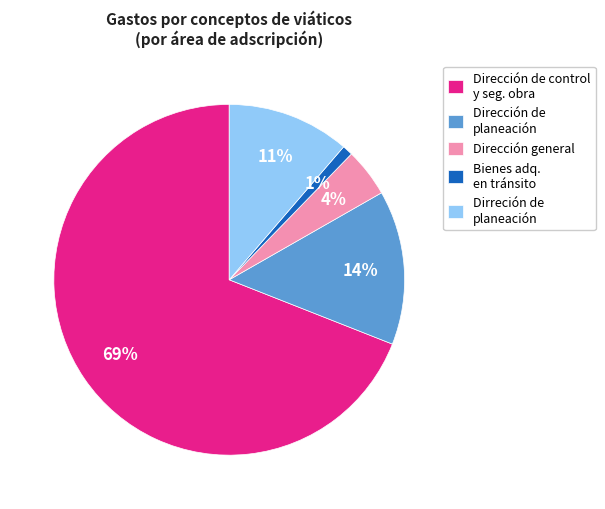

Is the sum of Dirección de control y seg. obra and Dirección general greater than half?

Yes